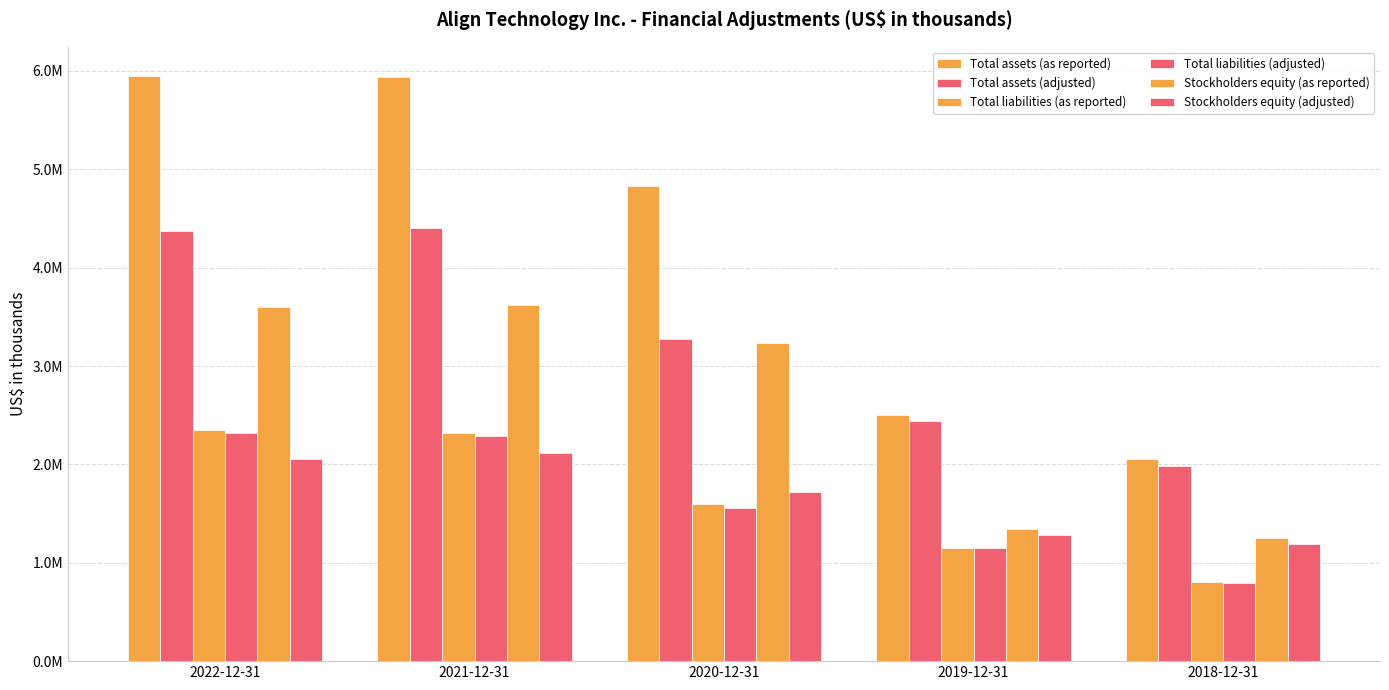

What is the maximum value shown in the chart?

5947947